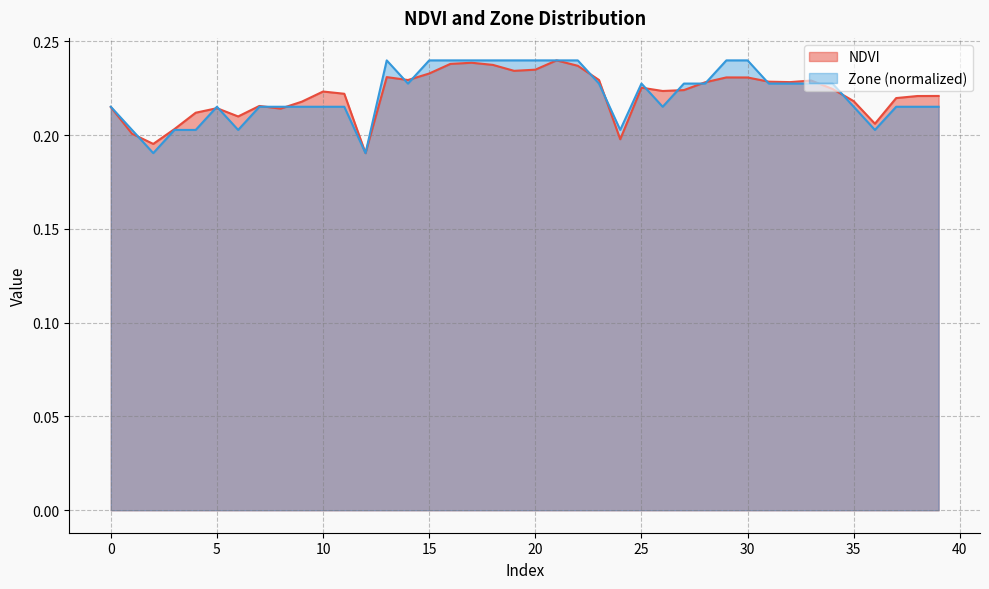

What is the value of the NDVI point at the 3rd from the left?

0.2